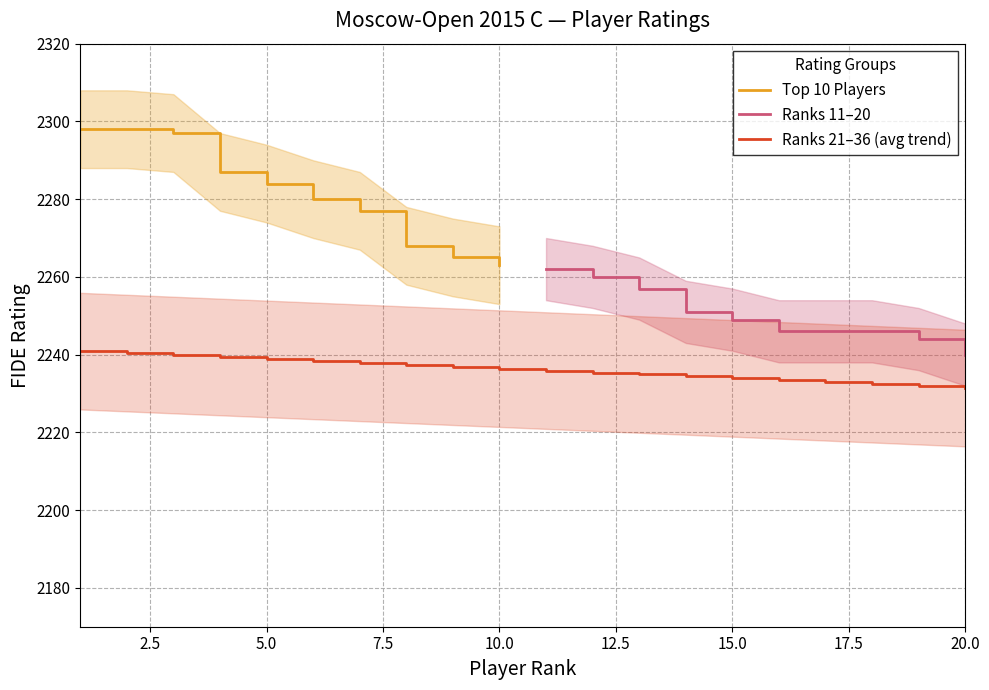

How many values in the Top 10 (Rating) series are below 2284?

5